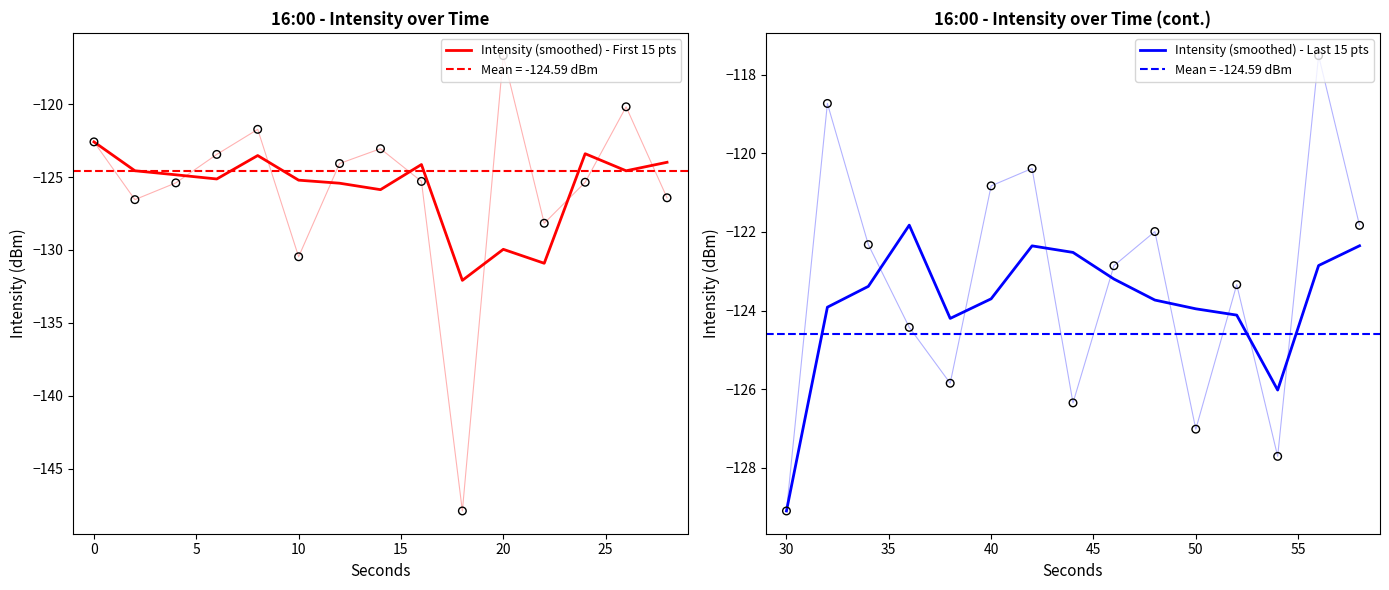

Which series has the largest total across all categories?

Intensity (smoothed) - Last 15 pts